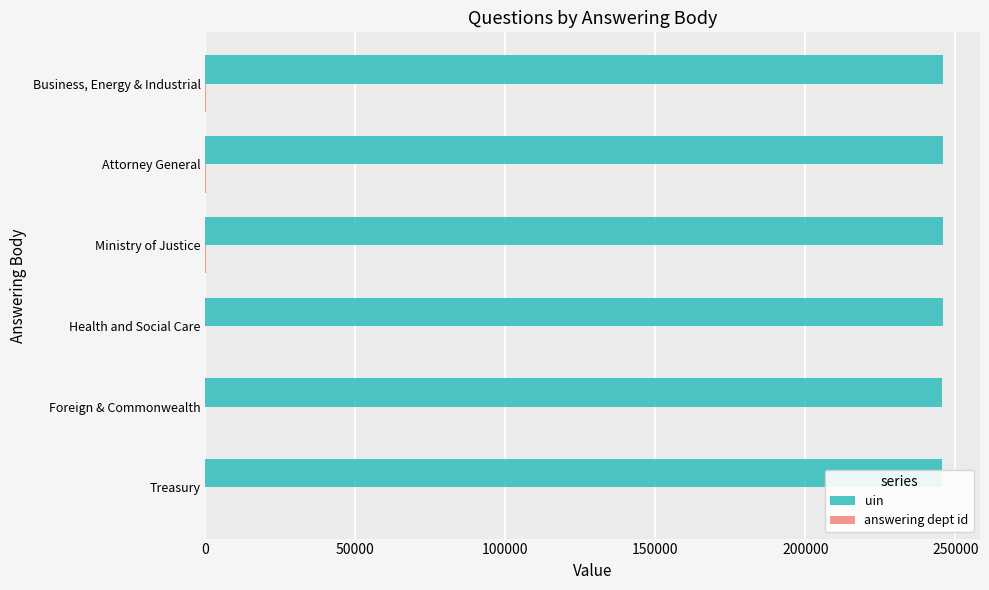

What is the greatest value displayed?

245946